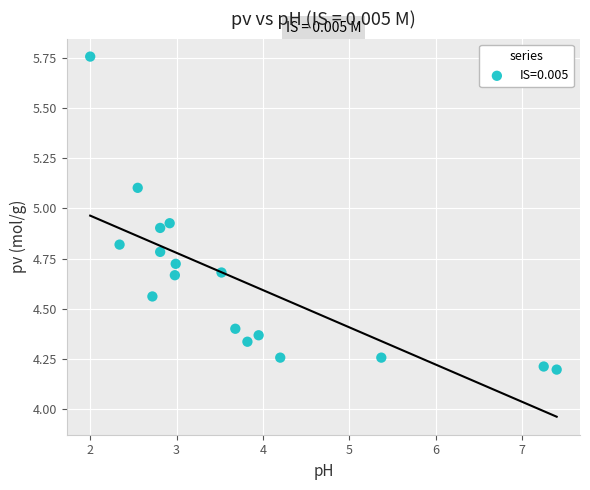

What is the range of Y values (max minus min)?

1.6